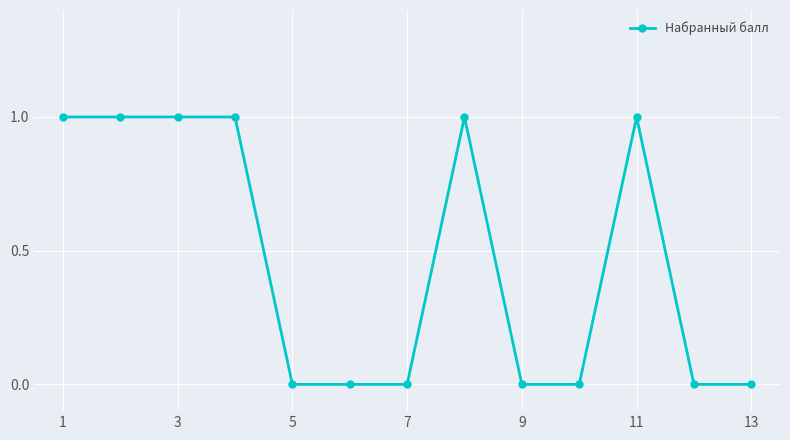

True or false: there are more than 0 points higher than both neighbors.

True